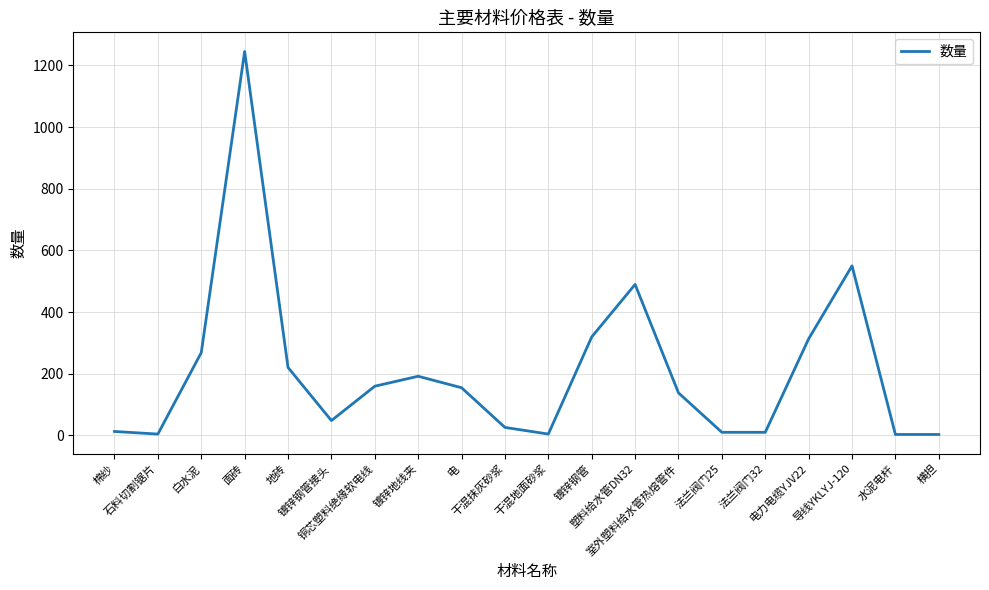

How many values exceed 154?

10